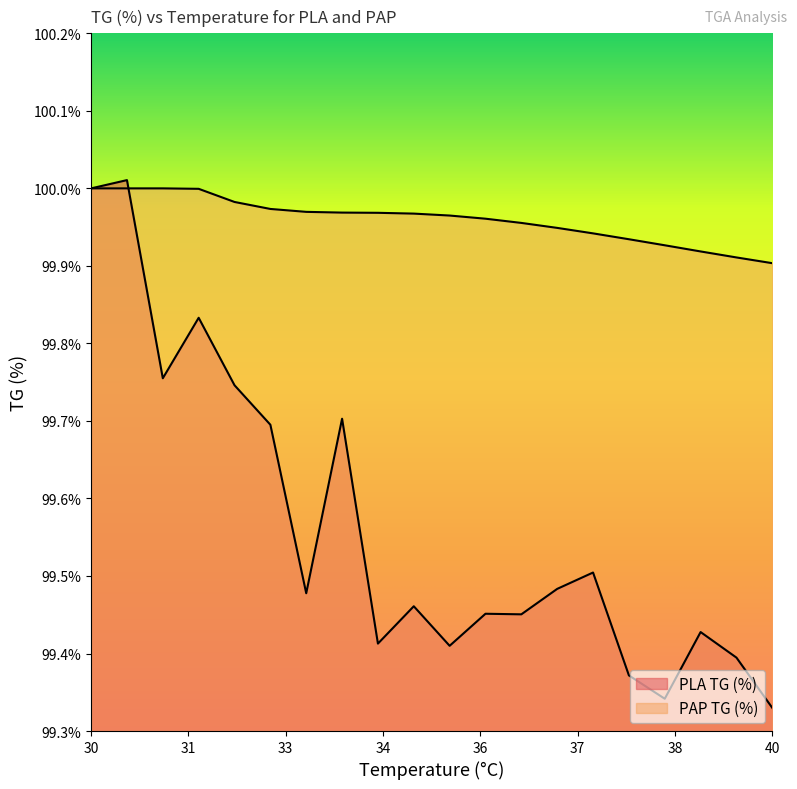

Reading left to right, transcribe all the data shown in this chart.

PLA TG (%): 100.0	100.0	99.8	99.8	99.7	99.7	99.5	99.7	99.4	99.5	99.4	99.5	99.5	99.5	99.5	99.4	99.3	99.4	99.4	99.3
PAP TG (%): 100.0	100.0	100.0	100.0	100.0	100.0	100.0	100.0	100.0	100.0	100.0	100.0	100.0	99.9	99.9	99.9	99.9	99.9	99.9	99.9